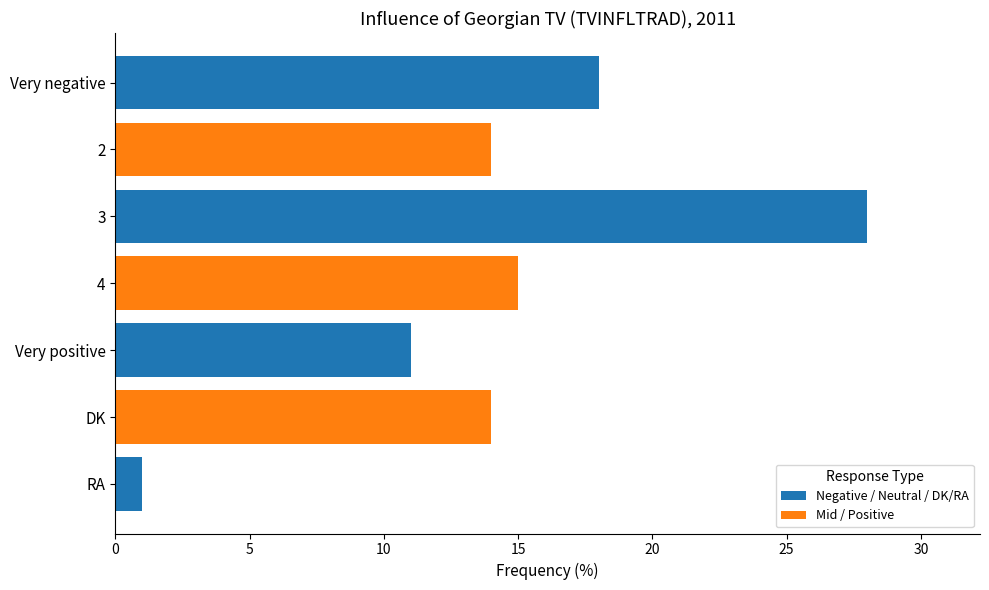

How many categories are shown in the chart?

7